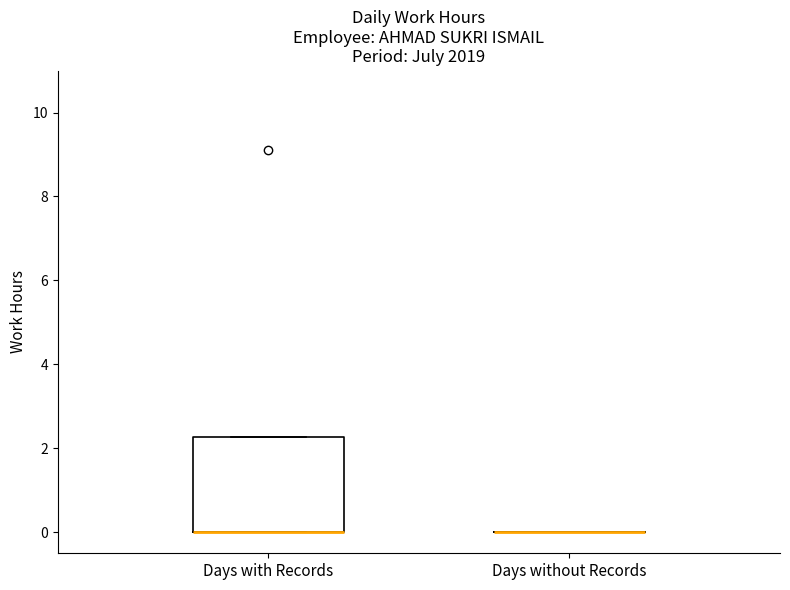

Comparing the boxes themselves (not the whiskers), which one is the tallest?

Days with Records